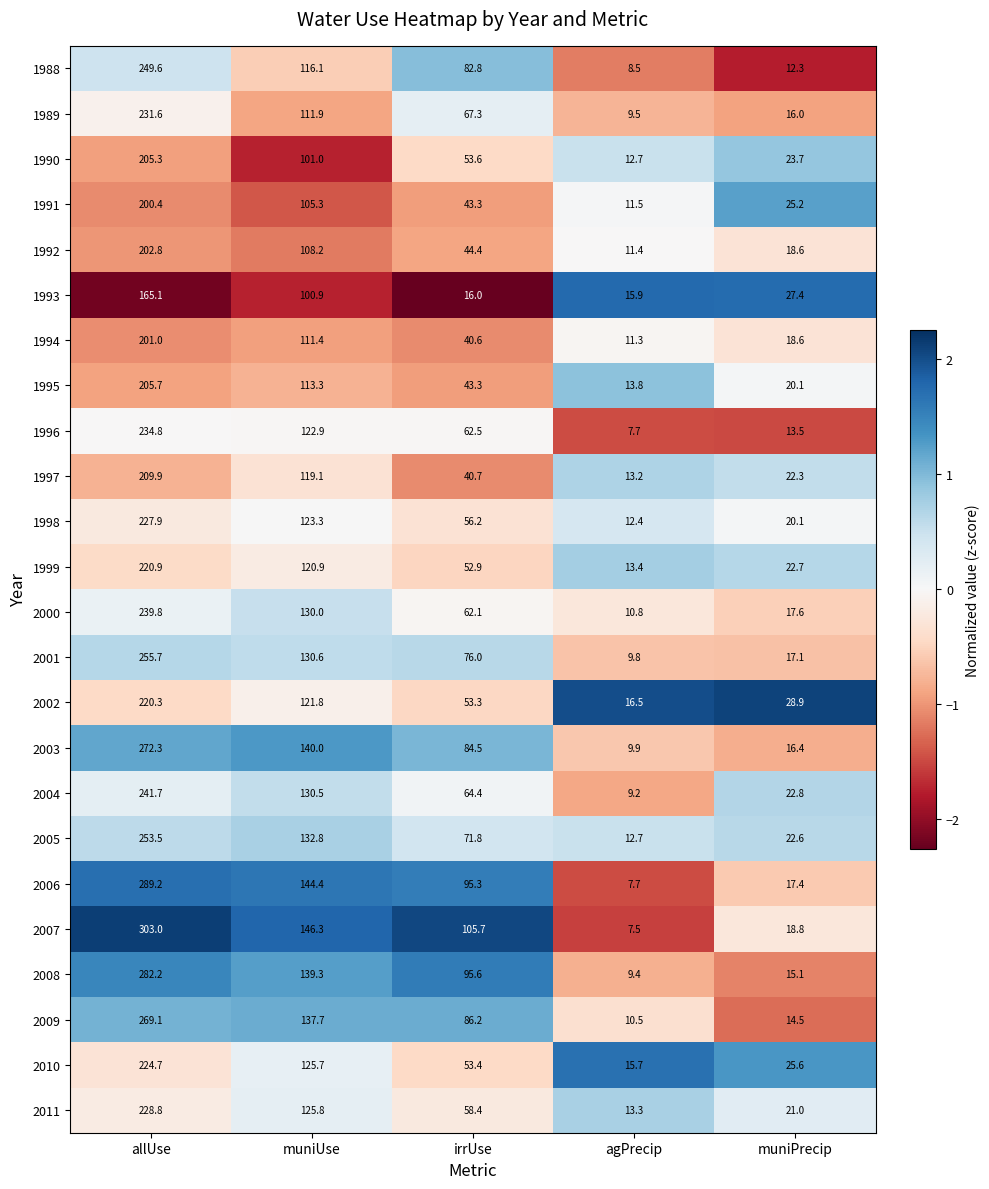

Is it true that 1997 equals 193.2 at muniUse?

False